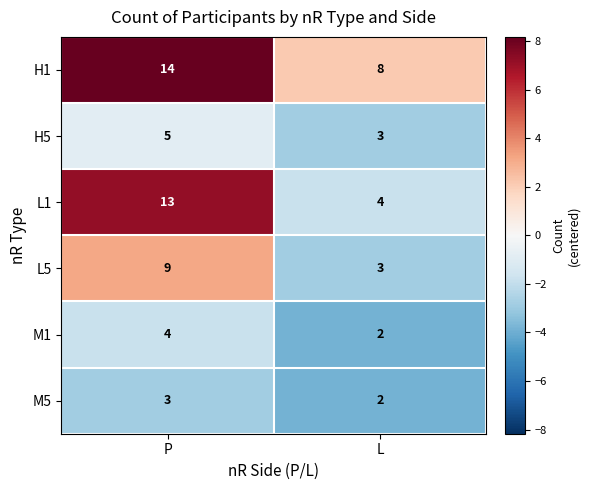

What is the total value across all series at L?

22